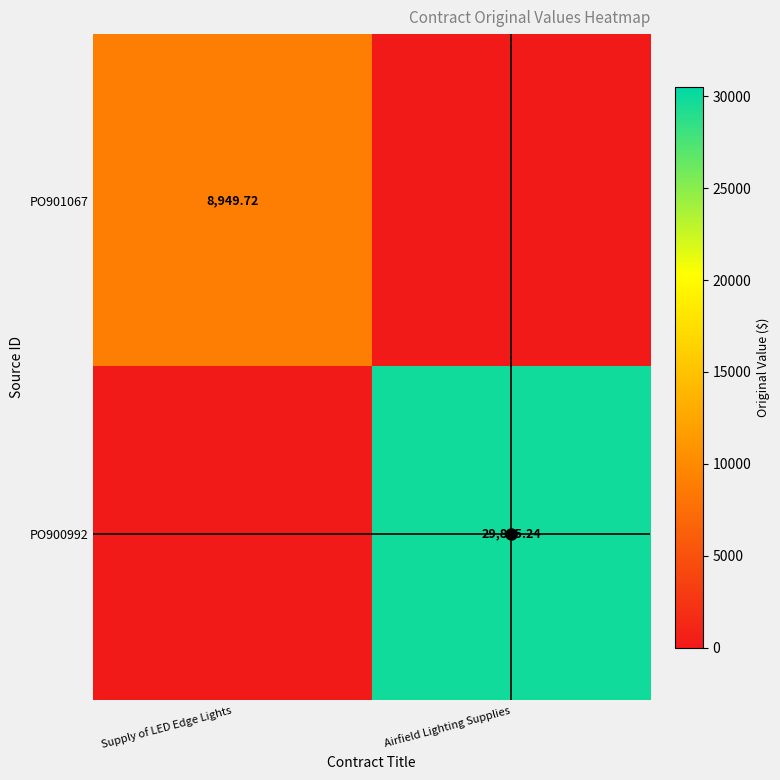

What is the sum of all PO901067 values?

8949.7